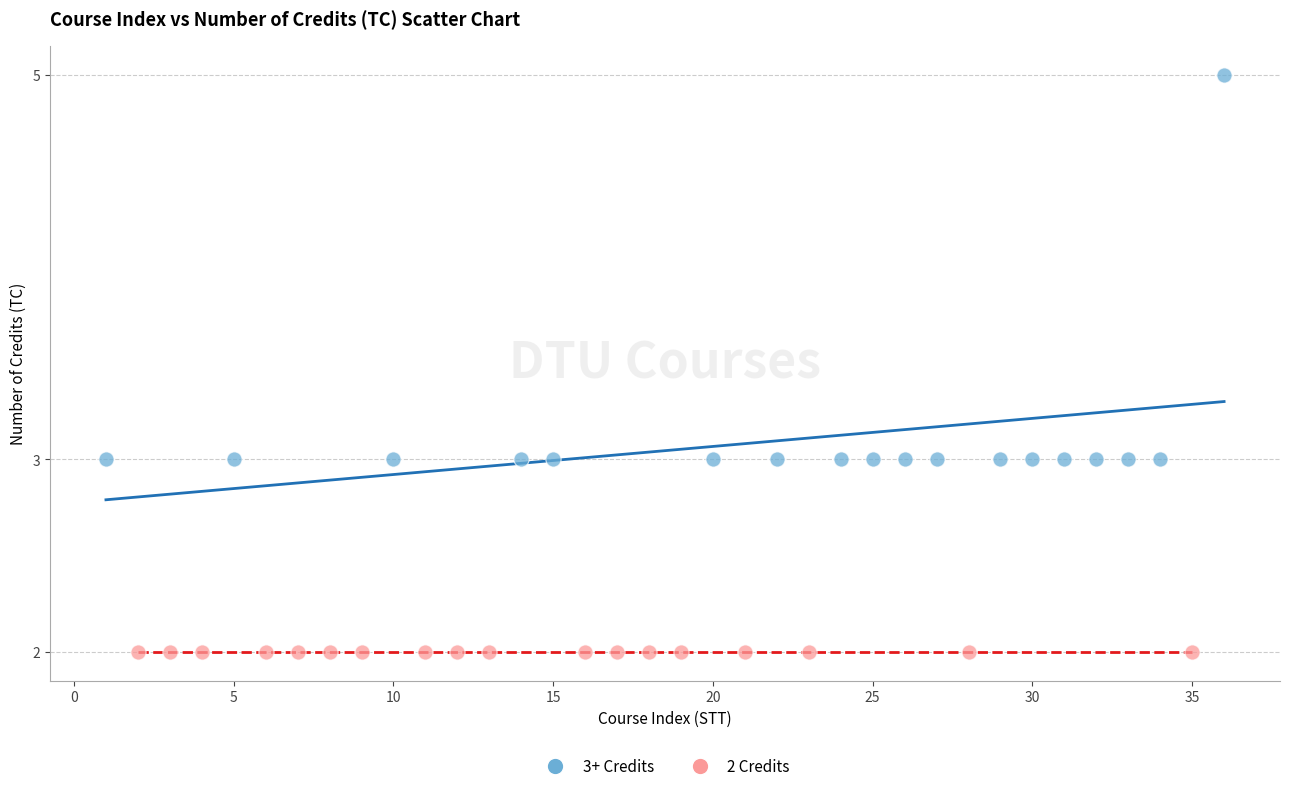

Which series reaches the maximum Y coordinate?

3+ Credits